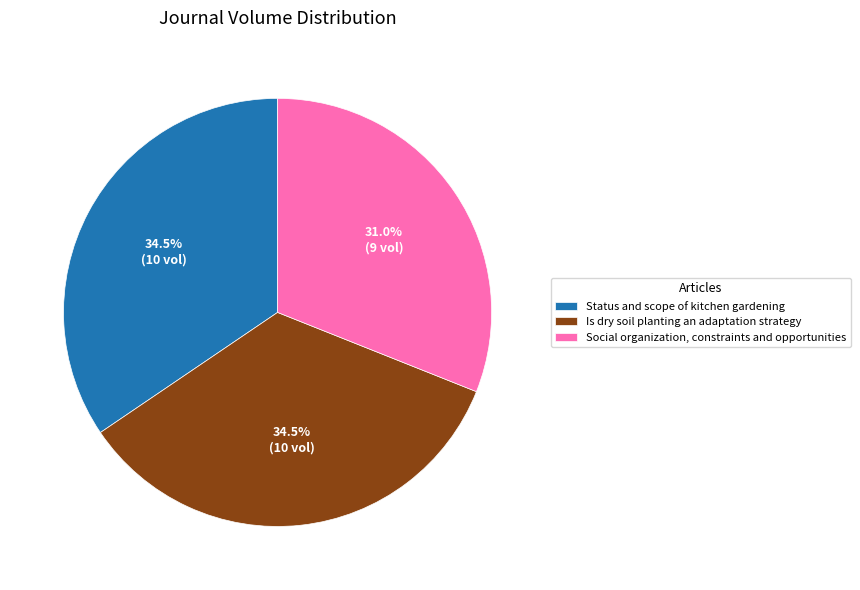

Is there a majority slice in this chart?

No